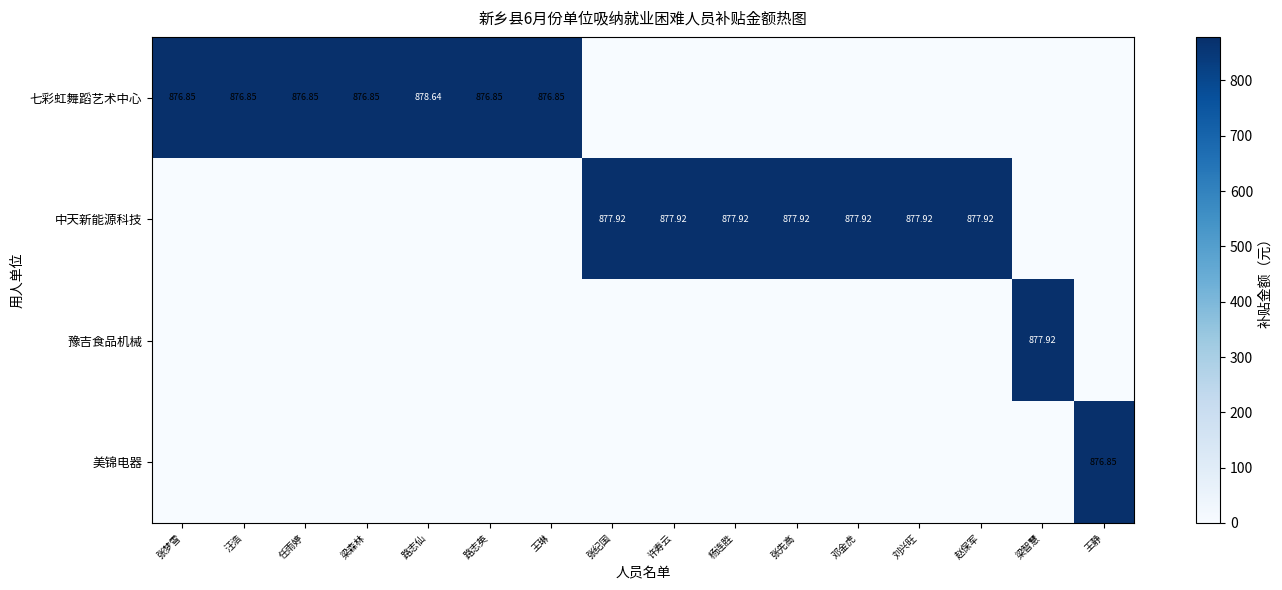

At which category does the chart reach its minimum across all series?

张纪国